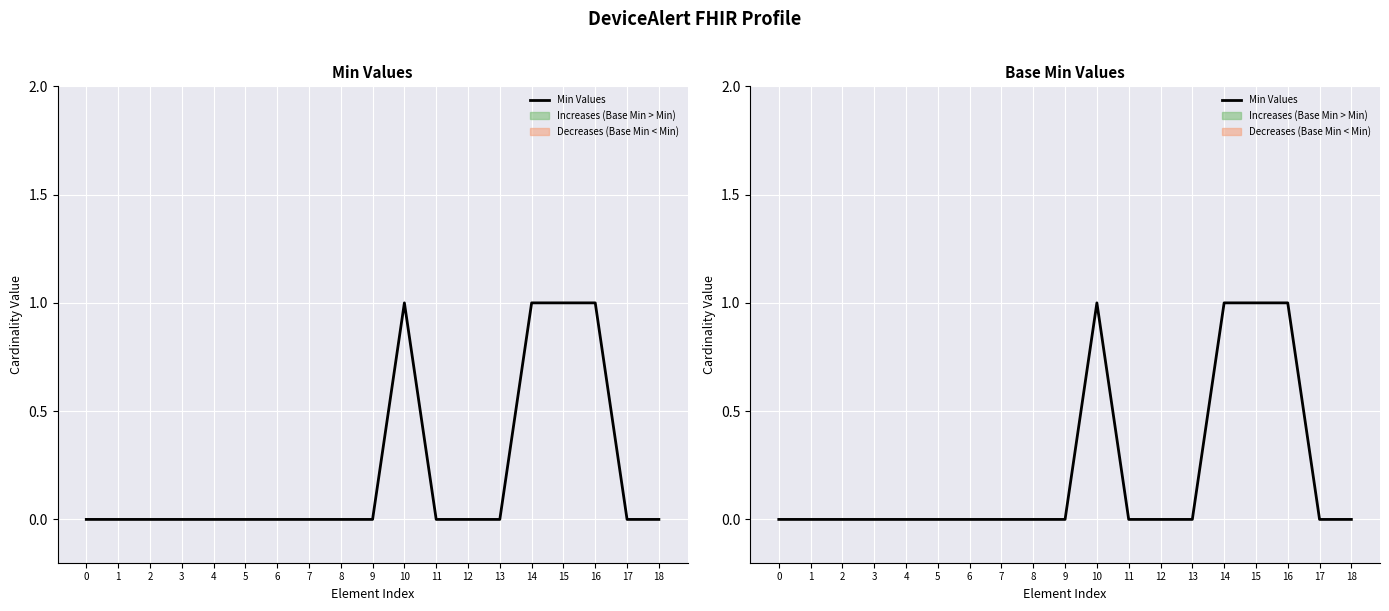

Is it true that the value at 6 is 0?

False